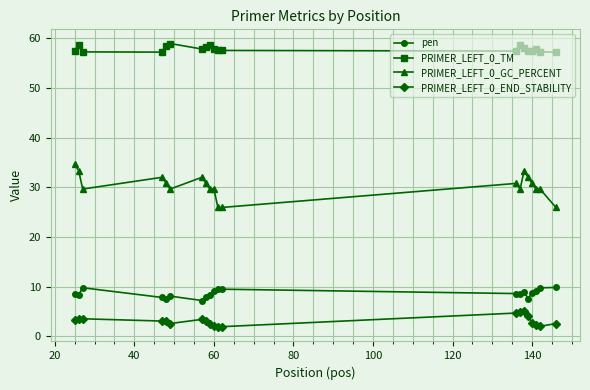

True or false: PRIMER_LEFT_0_TM and PRIMER_LEFT_0_END_STABILITY intersect in this chart.

False